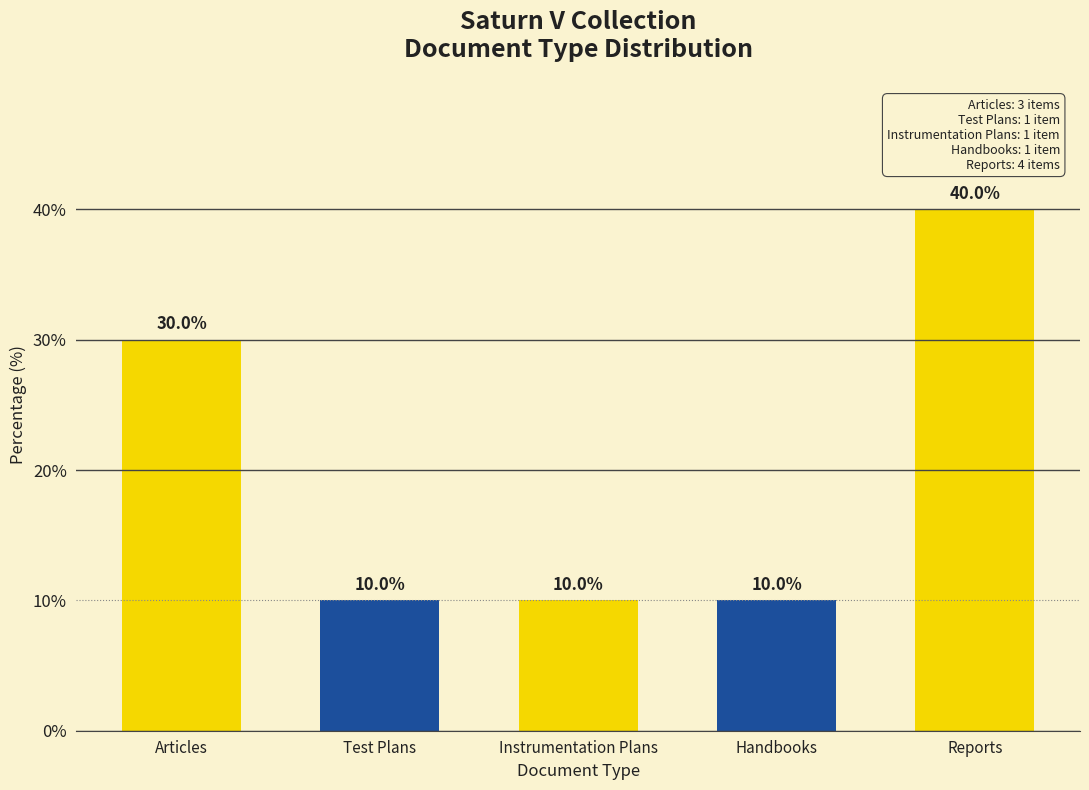

What is the label of the 4th bar from the right?

Test Plans